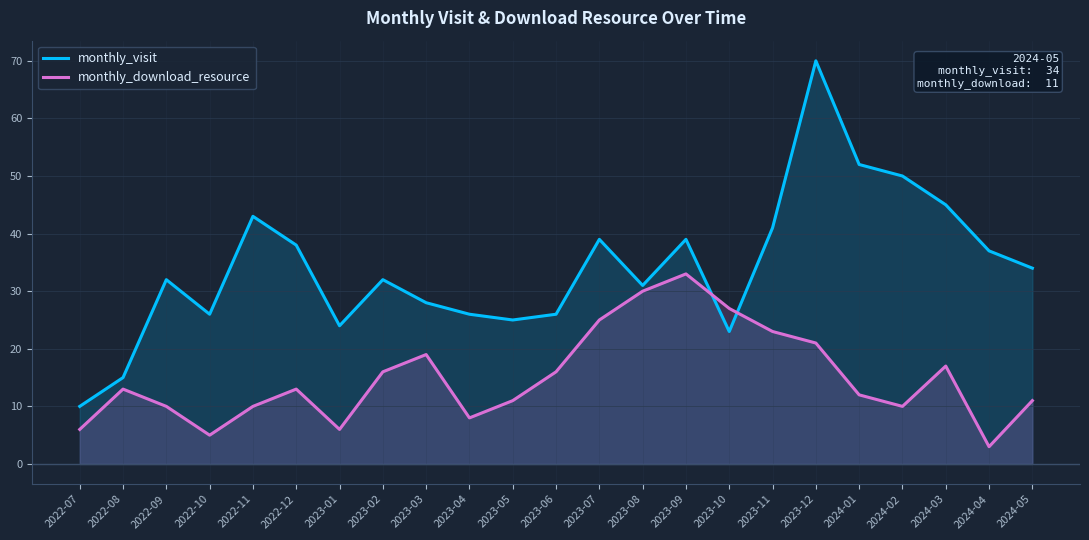

Where is the first local maximum for monthly_visit?

2022-09